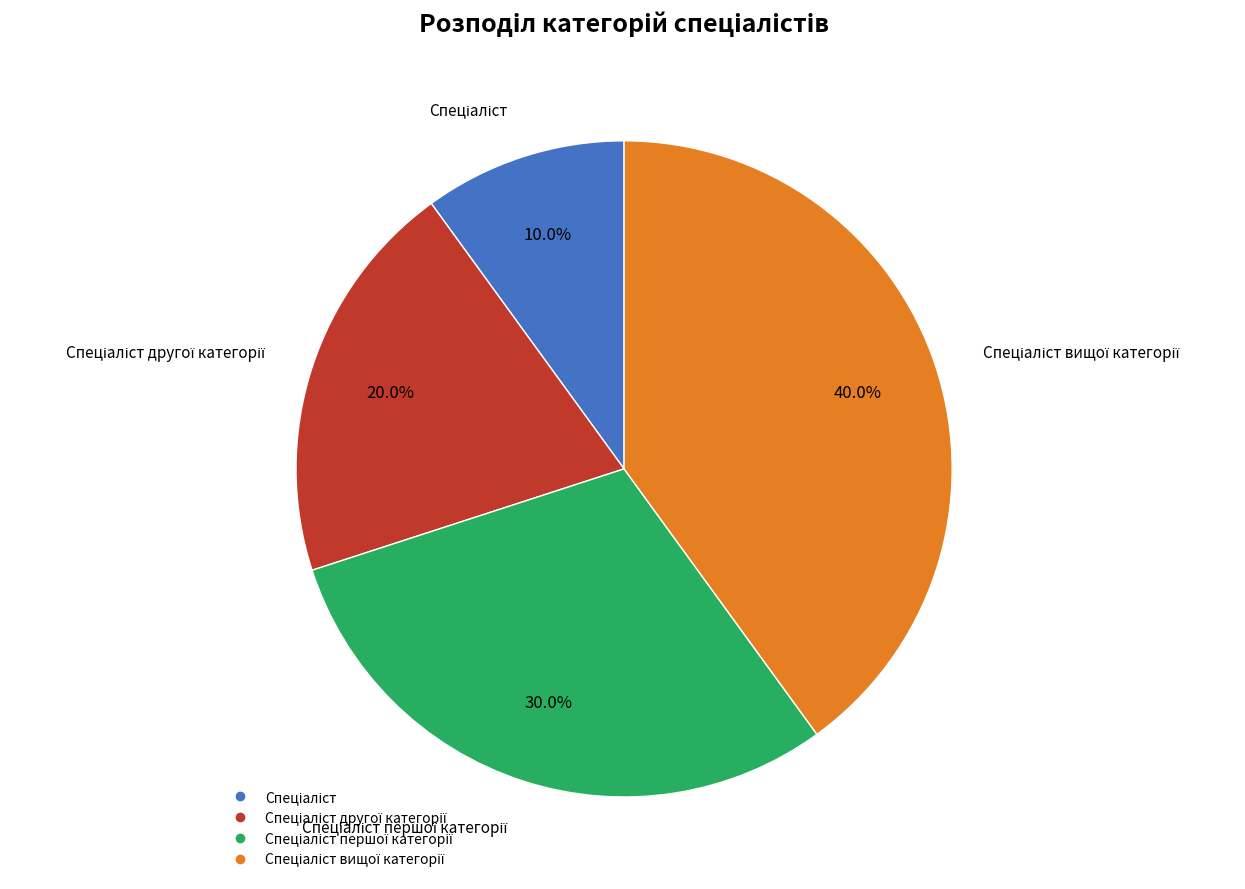

Does any single category account for the majority?

No